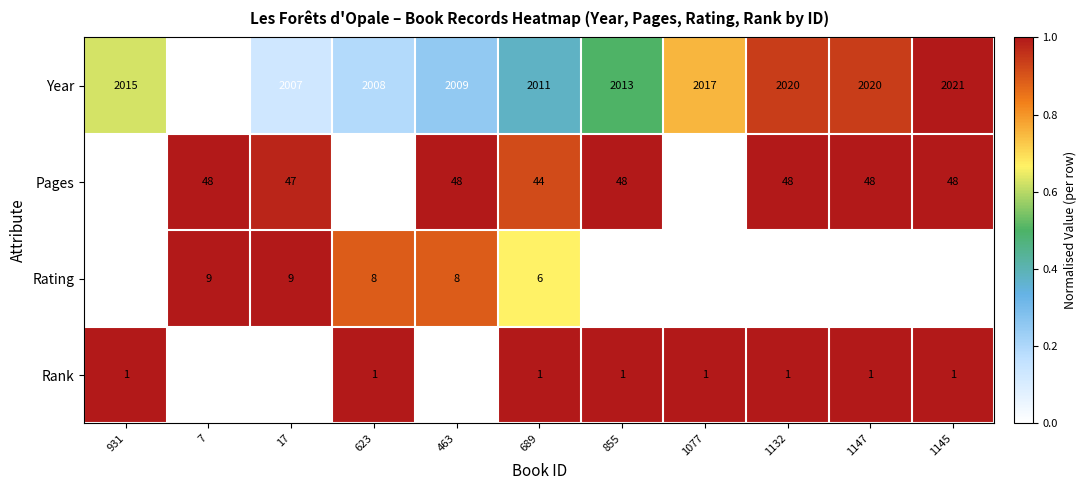

At which label is Year closest to 2013?

855